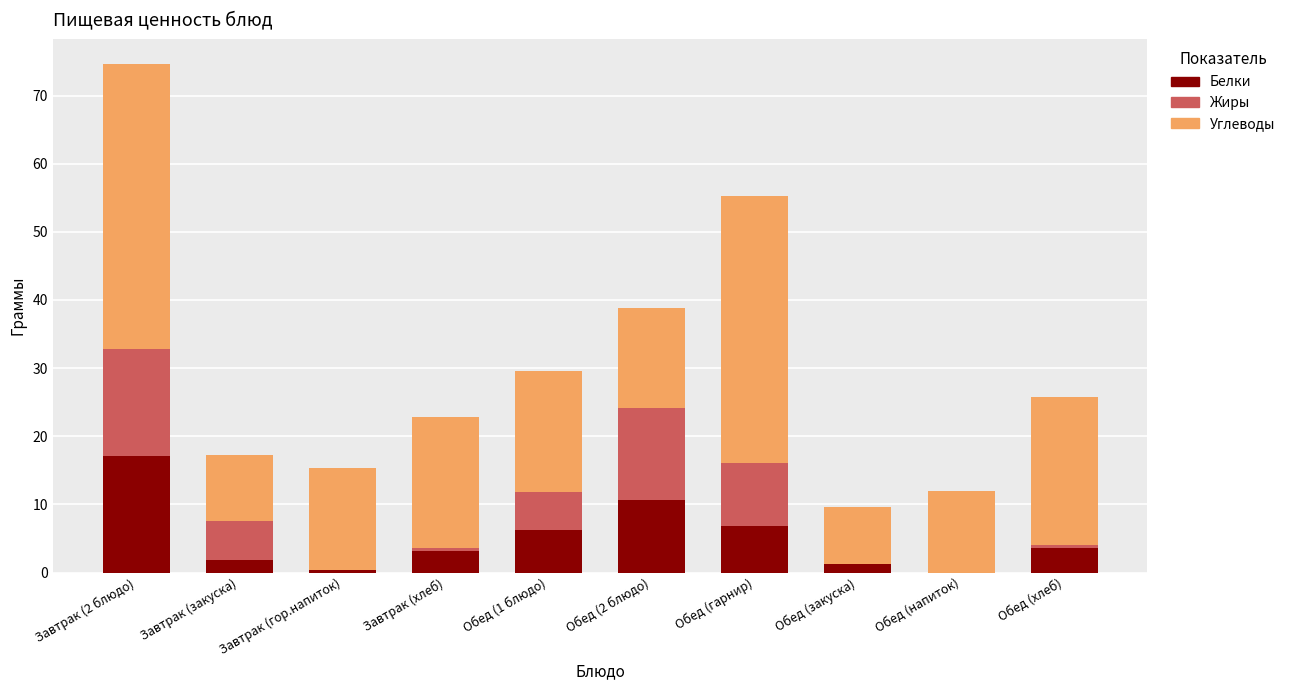

At which category is the sum across all series the highest?

Завтрак (2 блюдо)